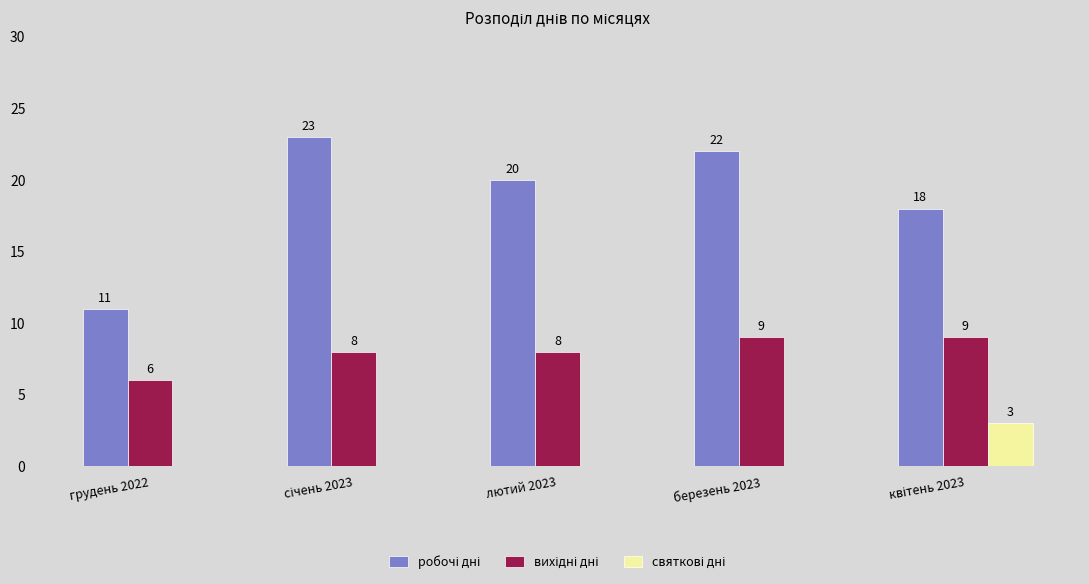

What is the total value across all series at березень 2023?

31